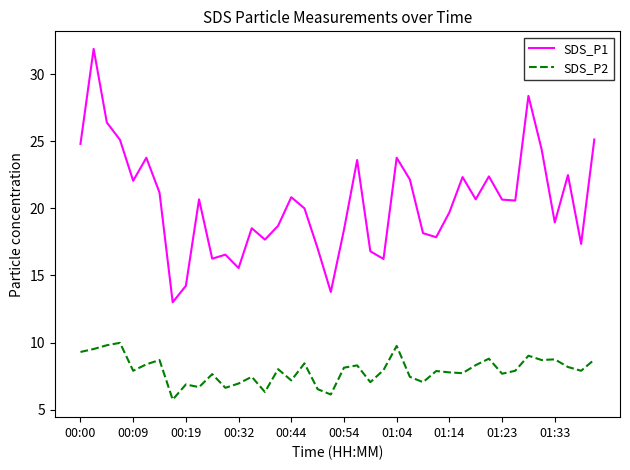

True or false: SDS_P2 has more than 1 interior local peaks.

True